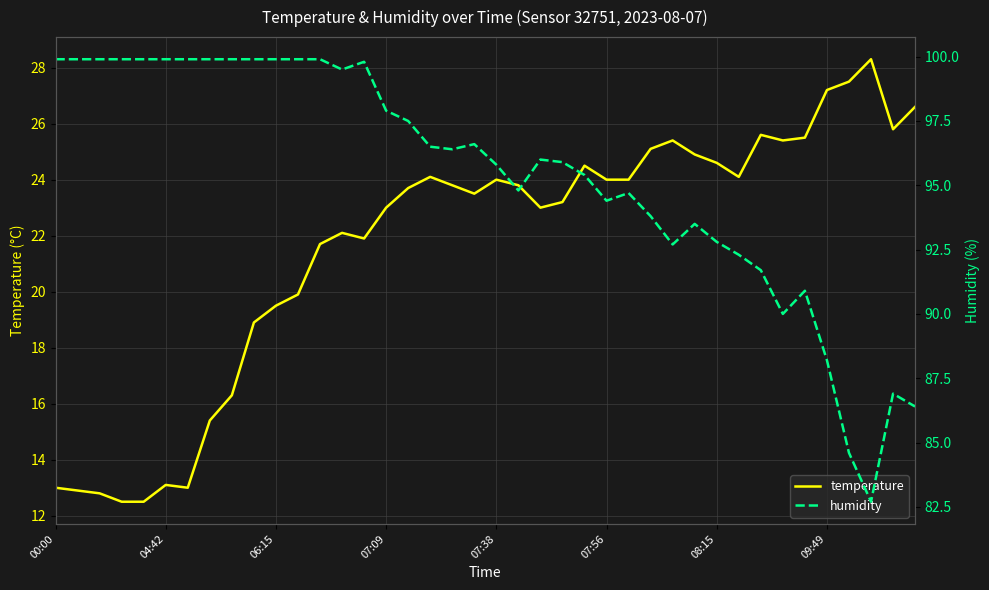

Where is humidity nearest to the value 91?

34